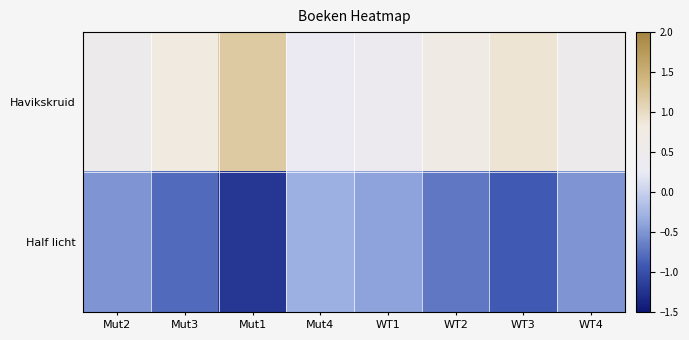

At Mut3, list the series in order from smallest to largest.

Half licht, Havikskruid